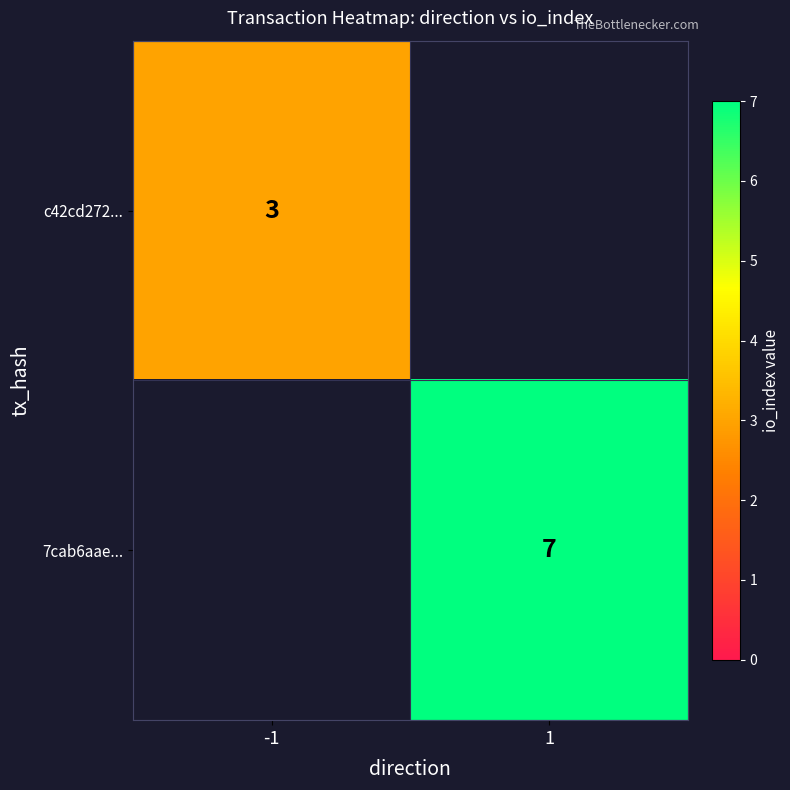

Is it true that c42cd272... equals 3 at -1?

True